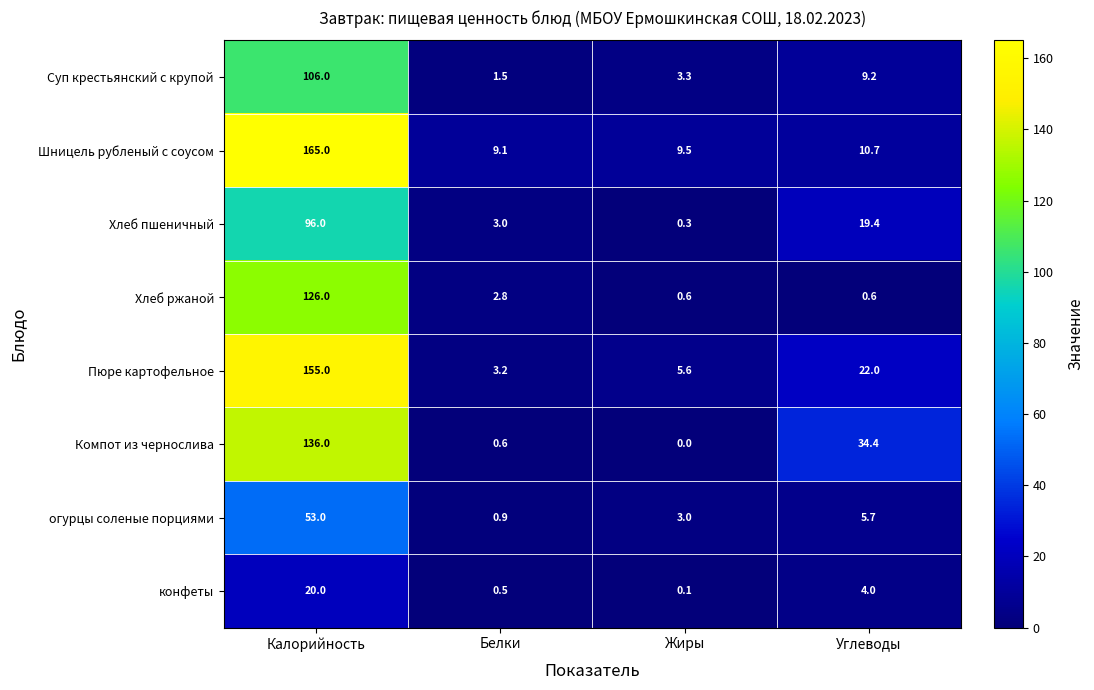

What is the sum of the Суп крестьянский с крупой values at Жиры and Углеводы?

12.5